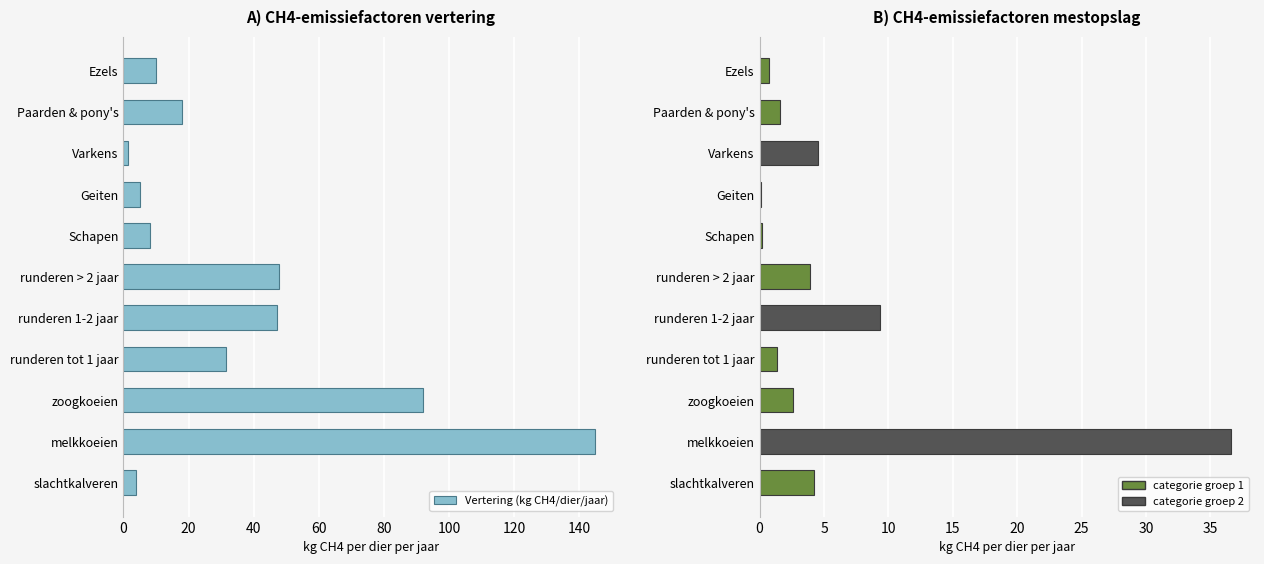

Are the bars horizontal?

Yes